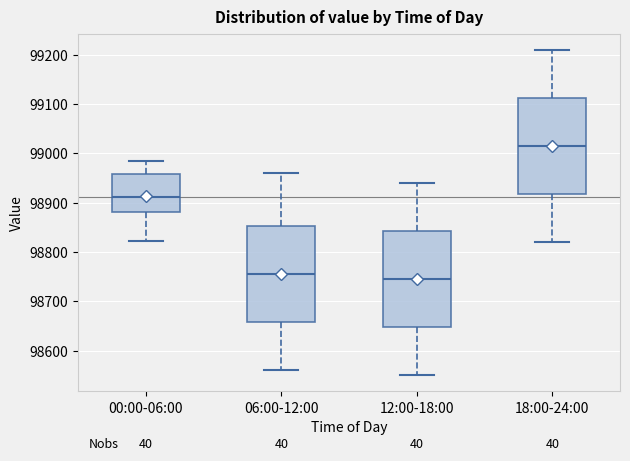

Reading left to right, read every box against the y-axis: the position of its median line, the range the box covers, and the ends of its whiskers. The values are not printed on the chart, so give them approximately, as read against the axis.

00:00-06:00: median 98910, box 98880 to 98960, whiskers 98820 to 98980
06:00-12:00: median 98760, box 98660 to 98850, whiskers 98560 to 98960
12:00-18:00: median 98750, box 98650 to 98840, whiskers 98550 to 98940
18:00-24:00: median 99020, box 98920 to 99110, whiskers 98820 to 99210